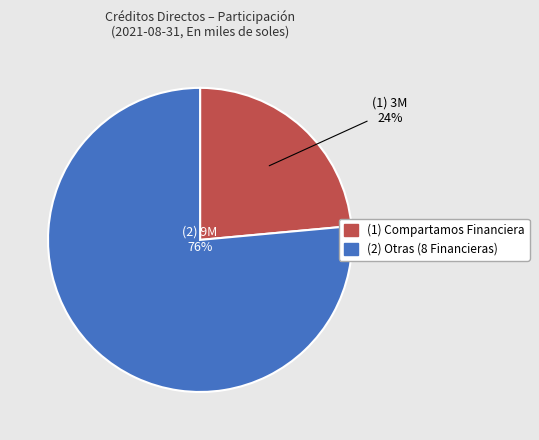

To the nearest percent, what is the average slice percentage?

50%